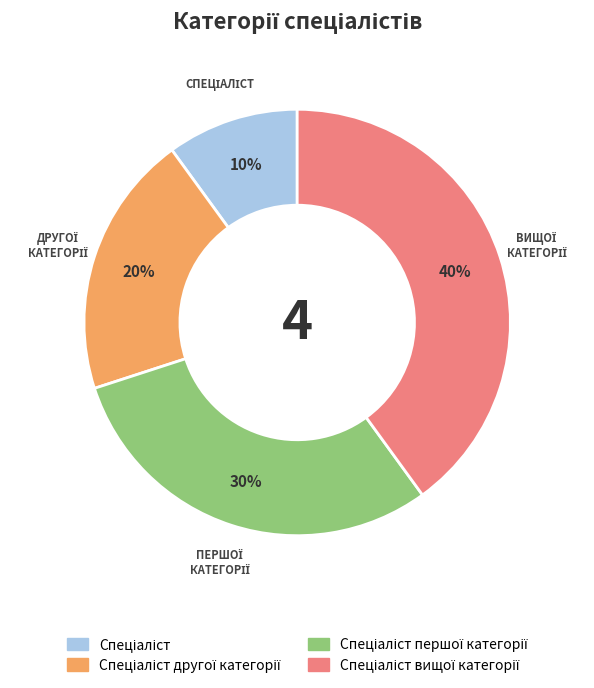

To the nearest percent, what is the average slice percentage?

25%